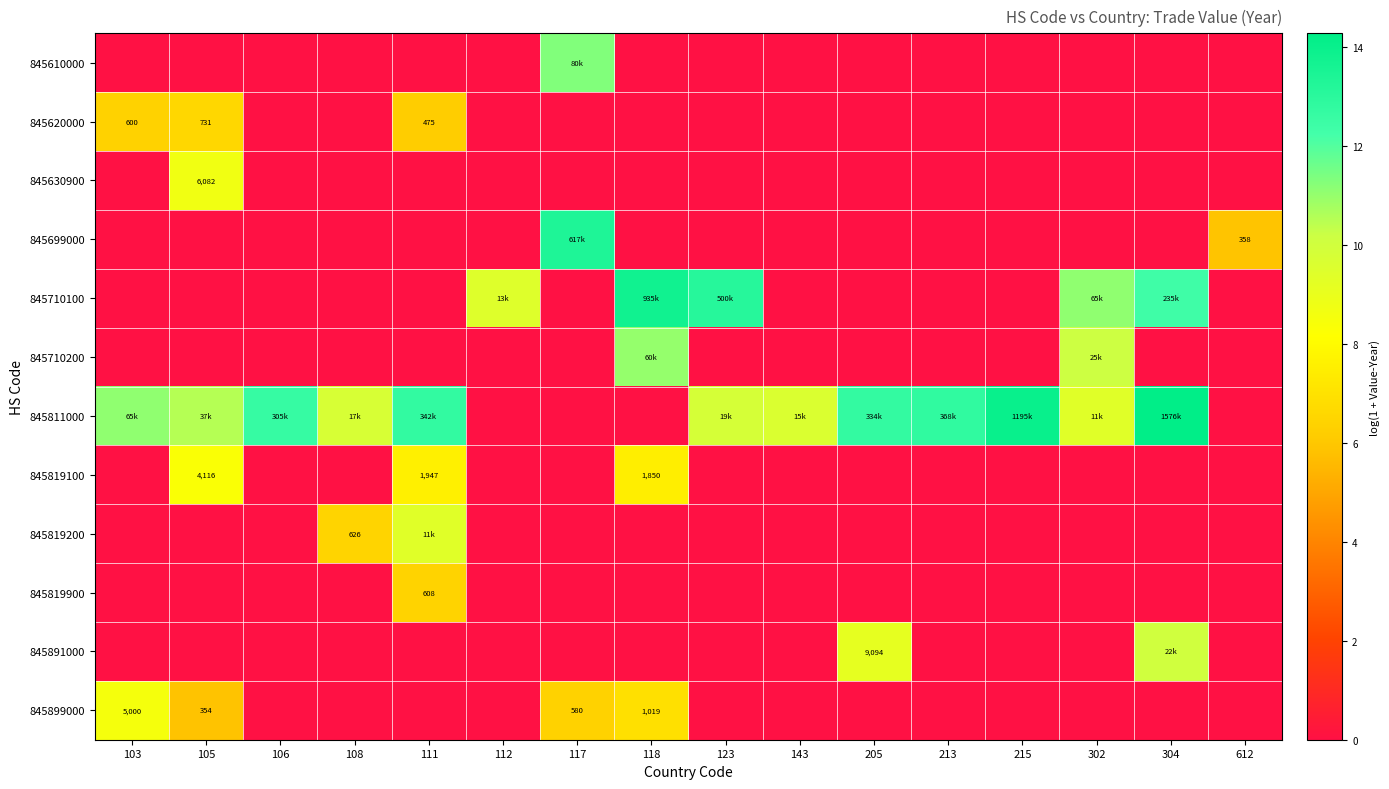

What is the average value of the 845891000 series?

1.2